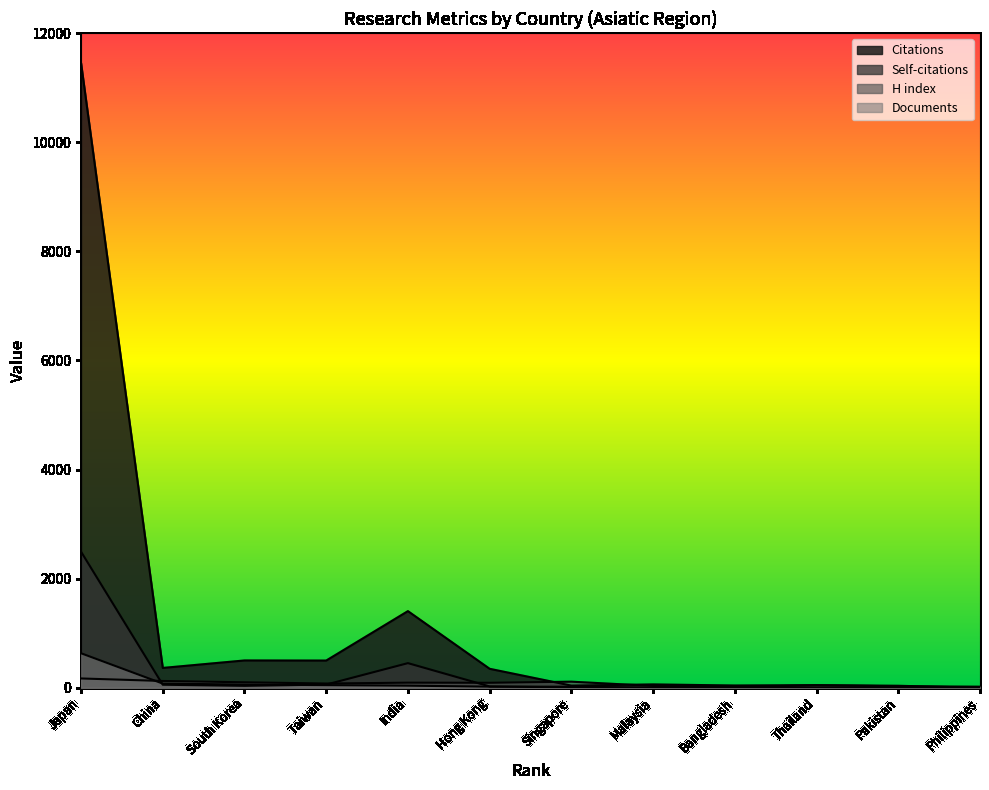

What position from the left is South Korea?

3